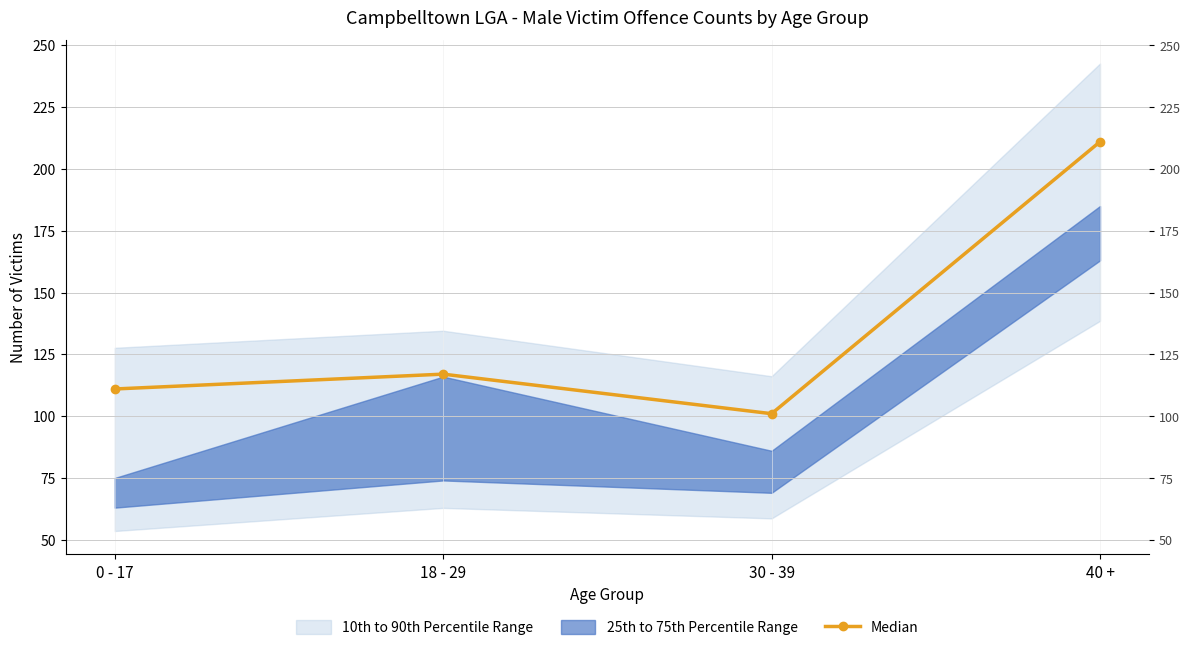

Which has a higher value, 18 - 29 or 0 - 17?

18 - 29